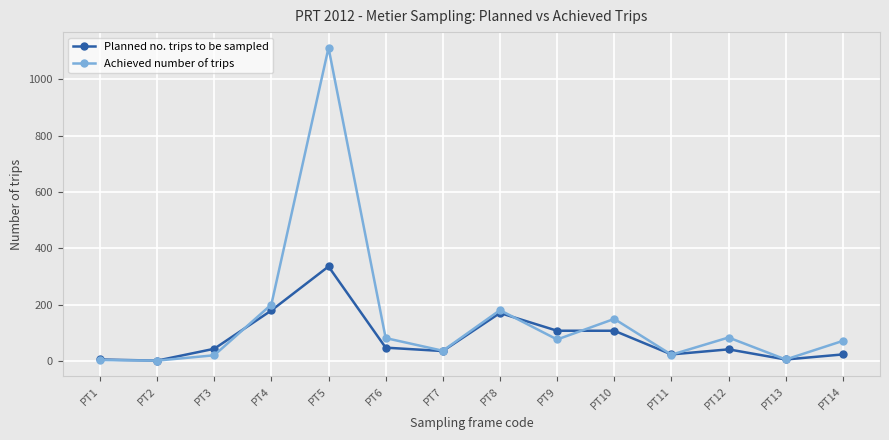

What is the difference between the second highest and second lowest values in the Planned no. trips to be sampled series?

174